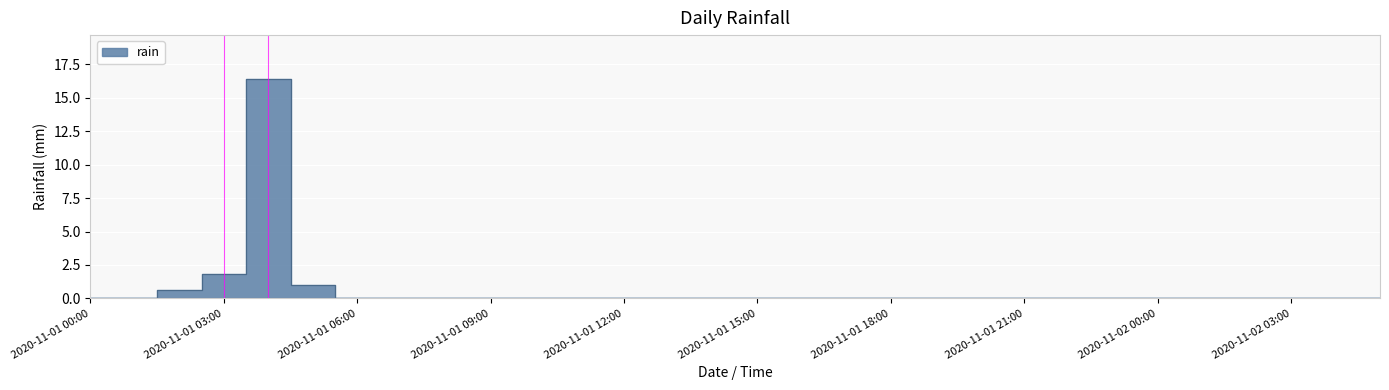

Count the number of values greater than 0.

4